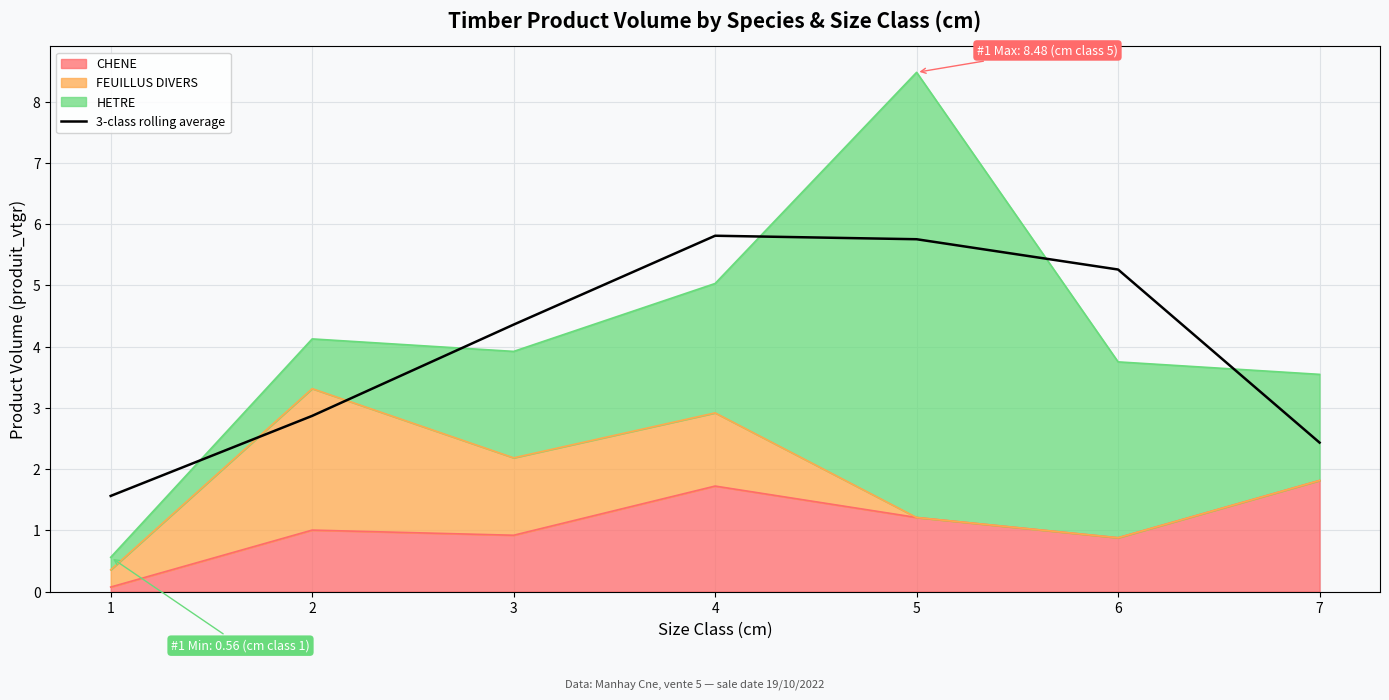

What is the value of the 5th point from the left?

5.8